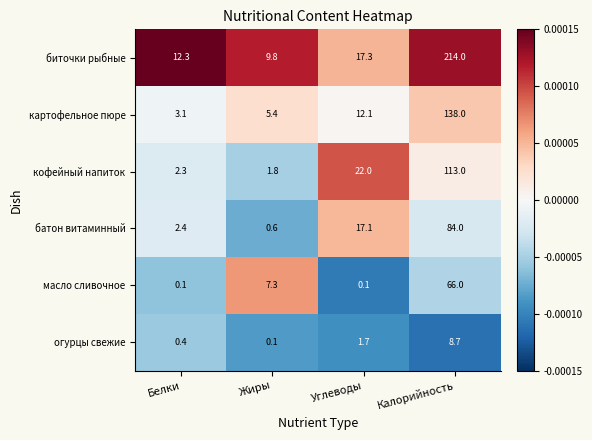

At which label is масло сливочное closest to 33?

Жиры